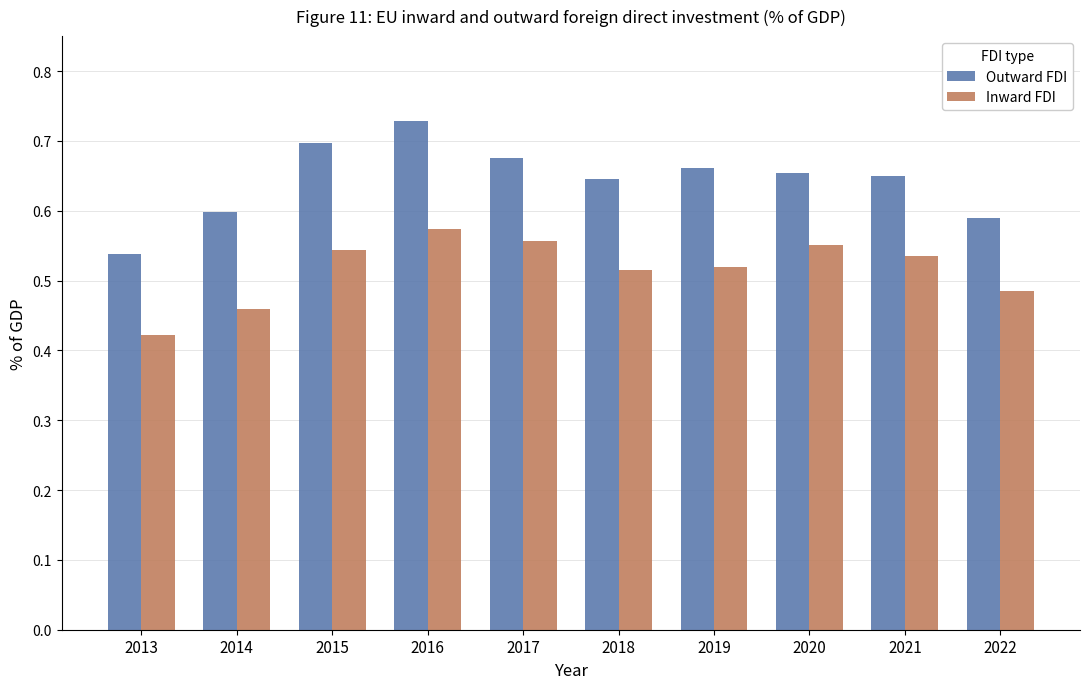

Count the Inward FDI values in the range 0 to 1.

10